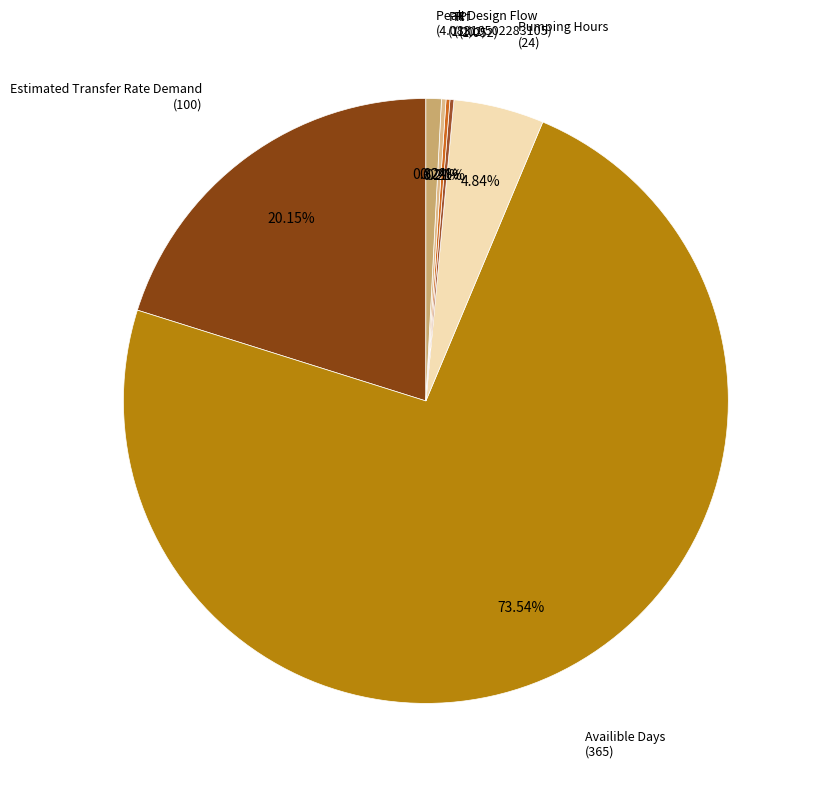

Which slice is the largest?

Availible Days